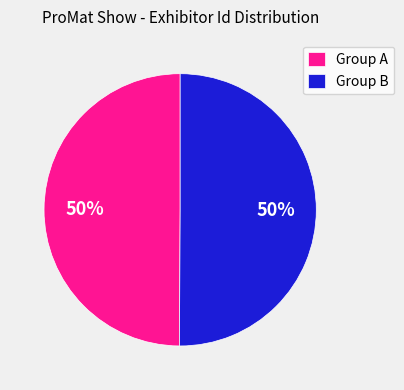

To the nearest percent, what is the average slice percentage?

50%